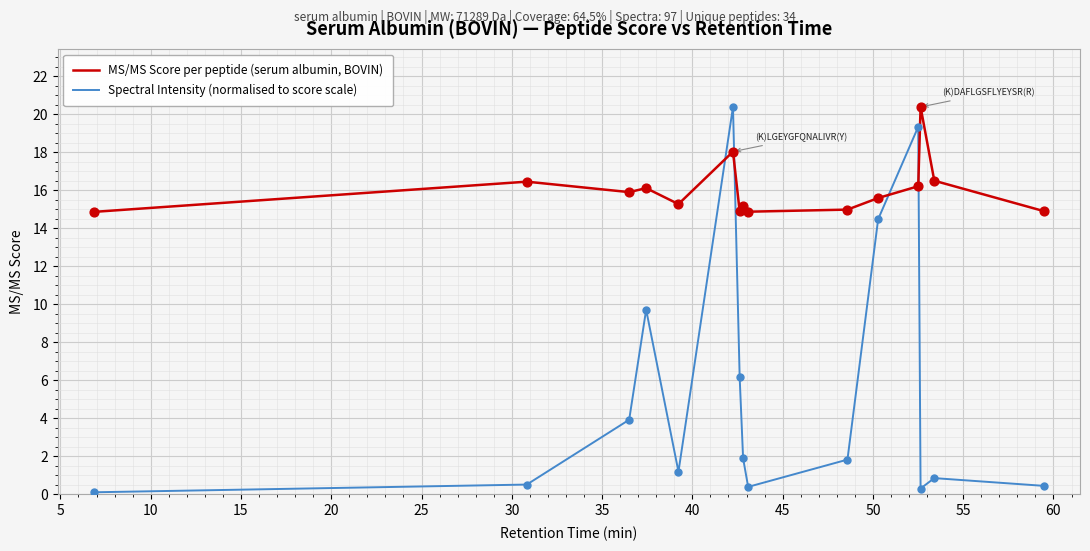

Which series has the largest range (max minus min)?

Spectral Intensity (normalised to score scale)